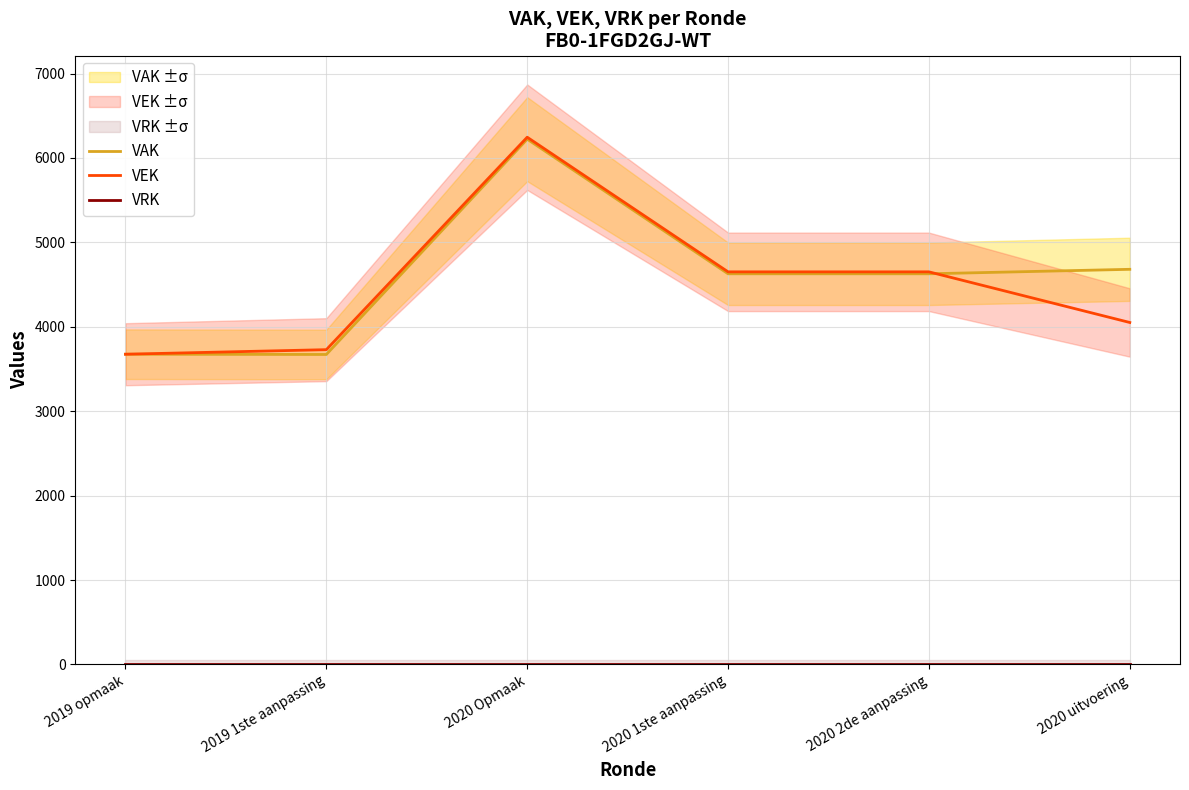

The VAK series shows 4681 at 2020 uitvoering. True or false?

True